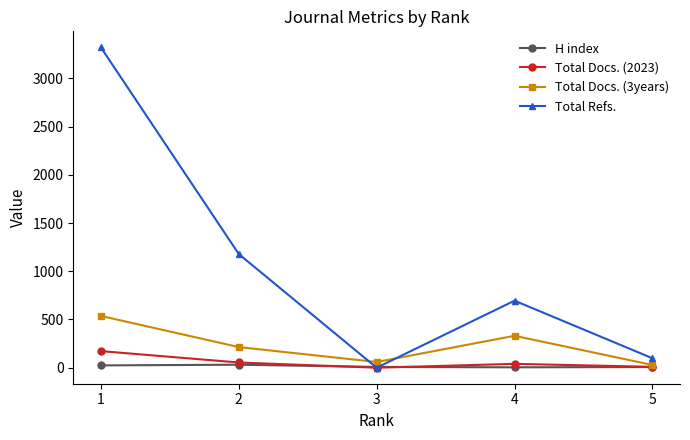

What is the highest value of the Total Refs. series?

3322